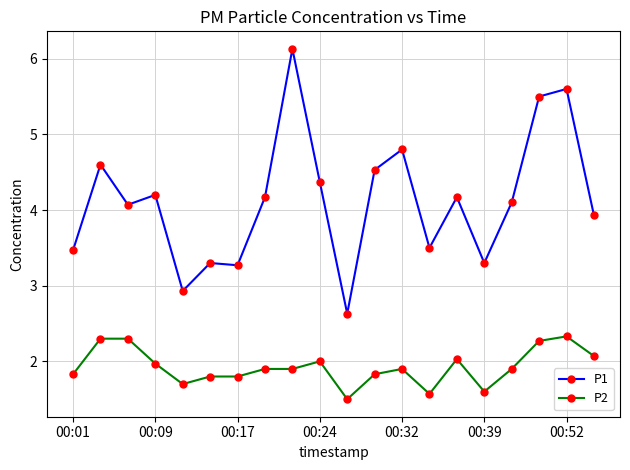

Which series has the largest range (max minus min)?

P1